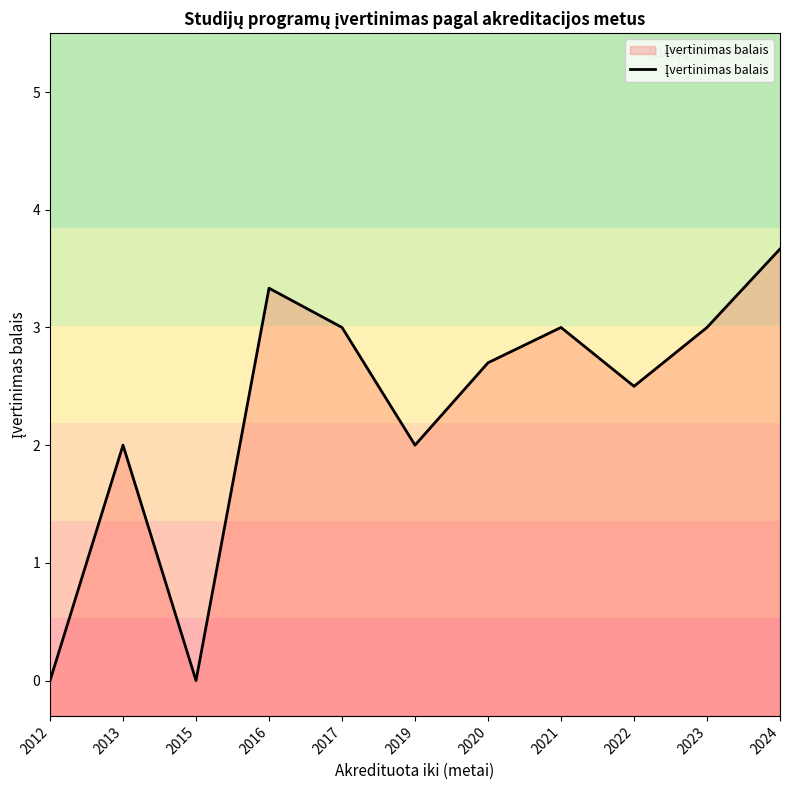

Where does the data first go above 2?

2016